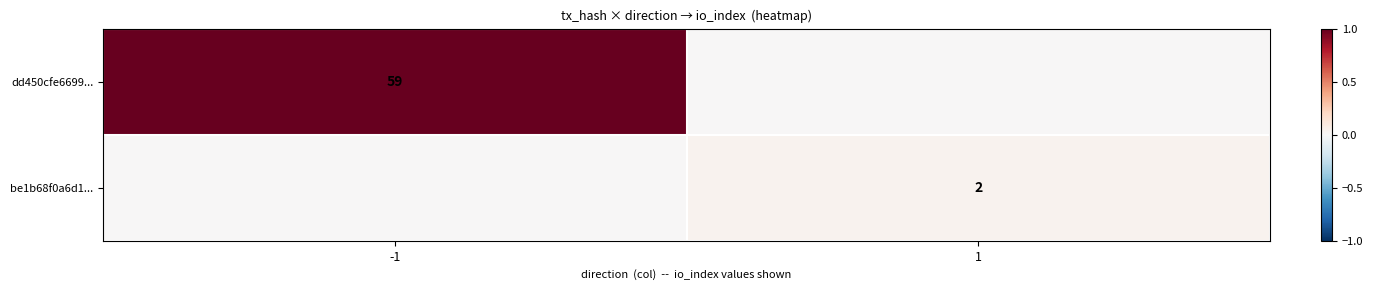

The dd450cfe6699... series shows 13 at -1. True or false?

False